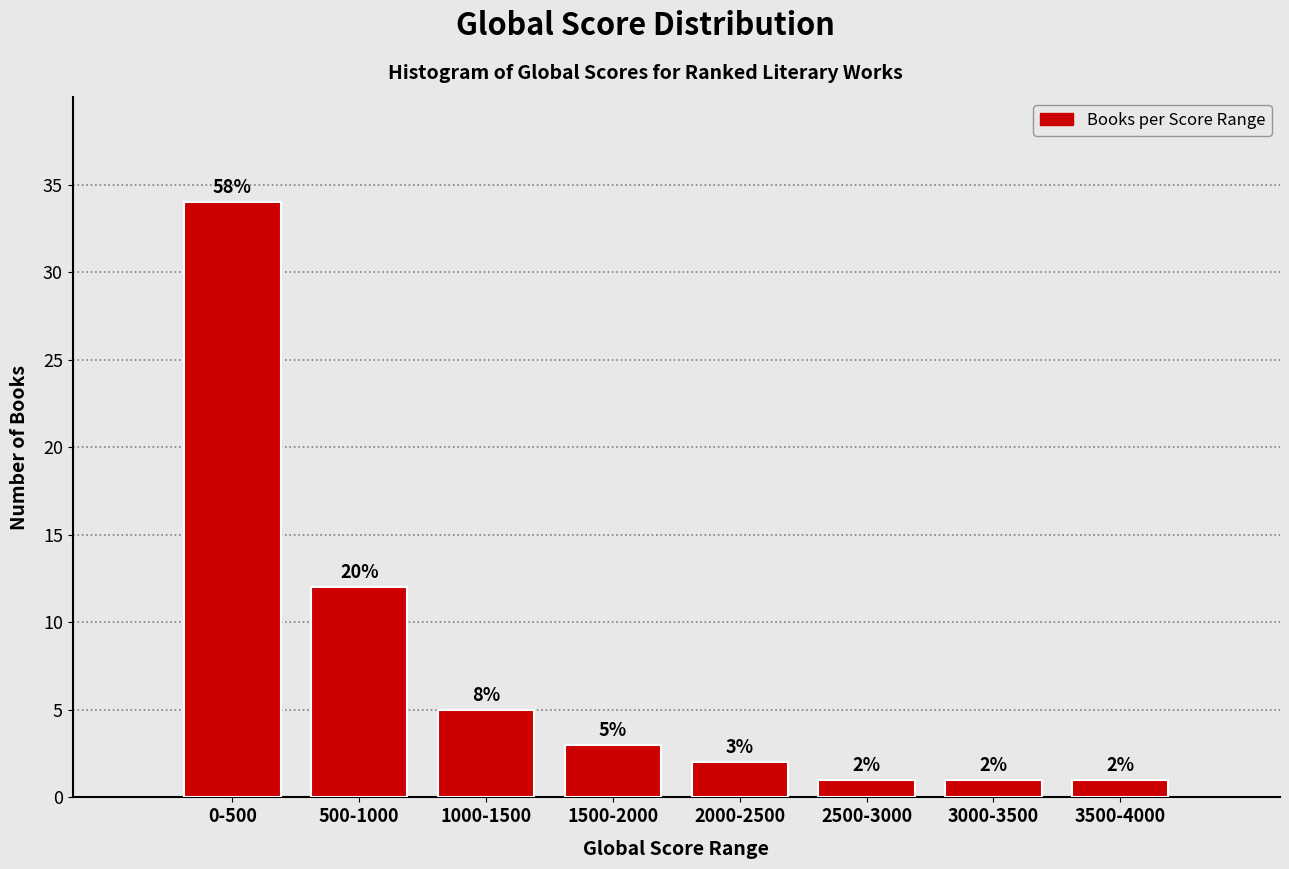

Reading left to right, extract all data points from this chart.

34	12	5	3	2	1	1	1